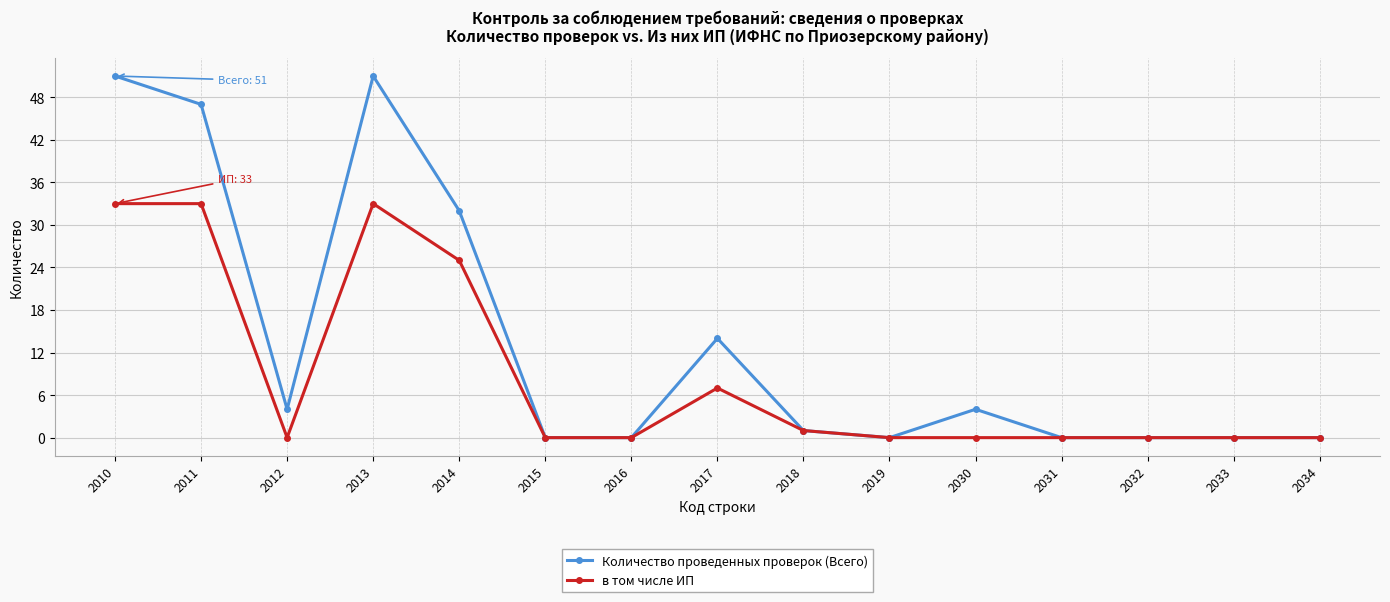

What is the difference between the Количество проведенных проверок (Всего) values at 2019 and 2010?

51